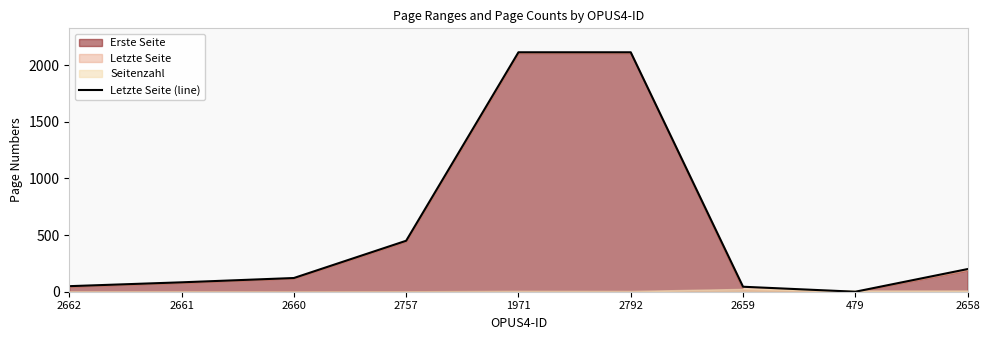

At which category does the chart reach its peak across all series?

1971